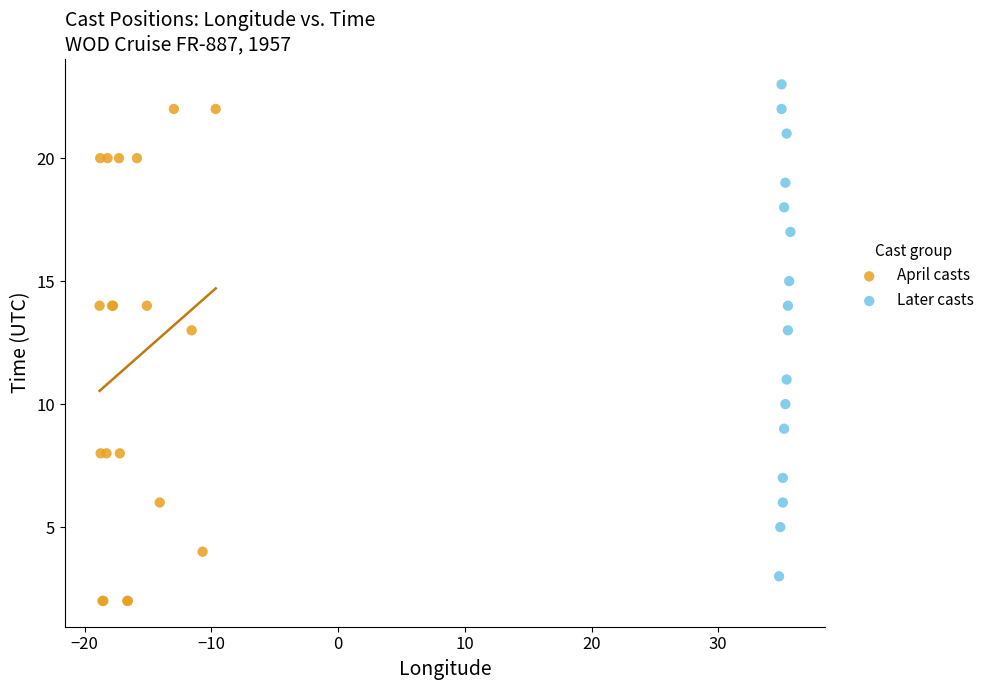

Which series contains the lowest Y value?

April casts